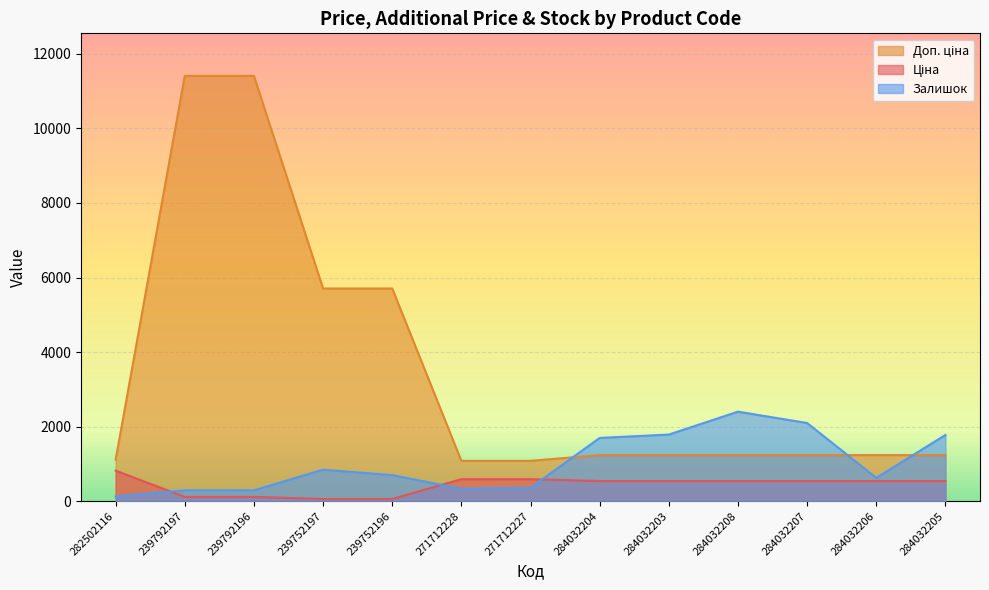

List the labels in order of Ціна value, smallest first.

239752197, 239752196, 239792197, 239792196, 284032204, 284032203, 284032208, 284032207, 284032206, 284032205, 271712228, 271712227, 282502116